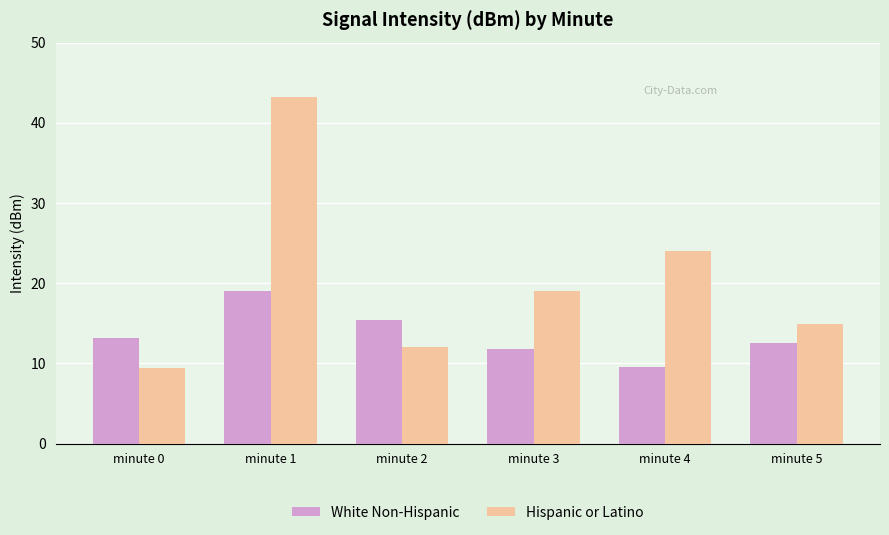

Which category has the highest value across all series?

minute 1